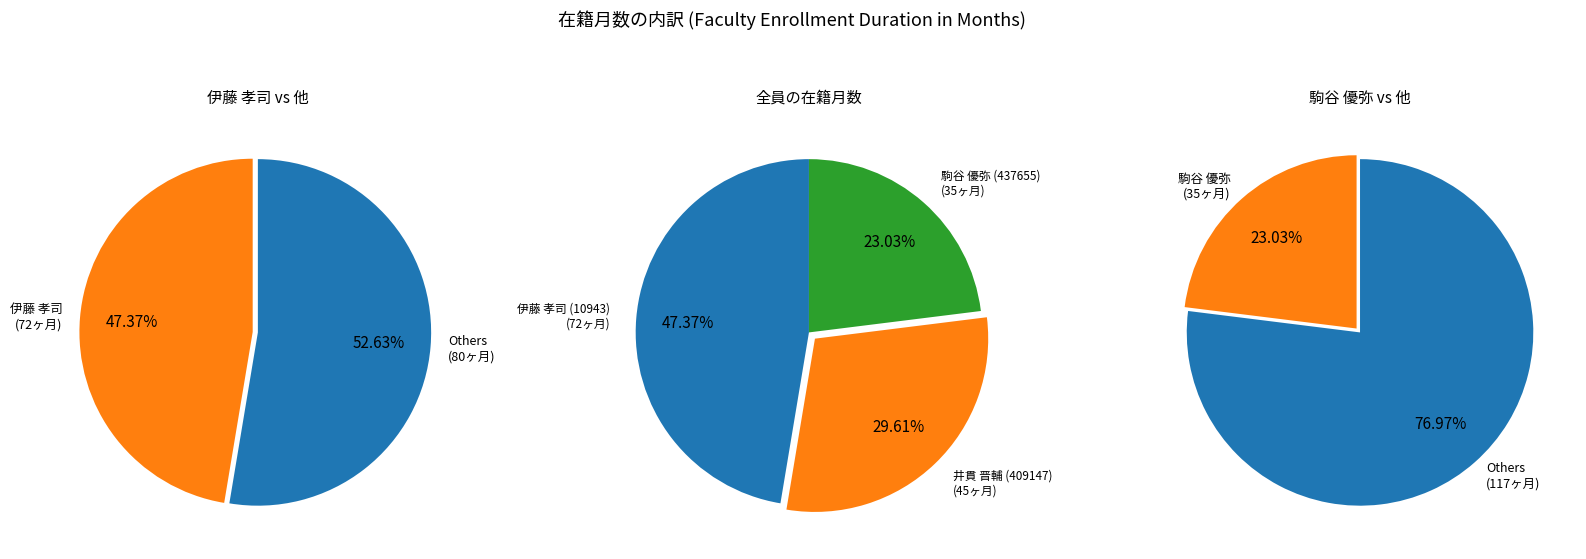

Combined, do 井貫 晋輔 (409147) and 駒谷 優弥 (437655) account for over 50%?

Yes